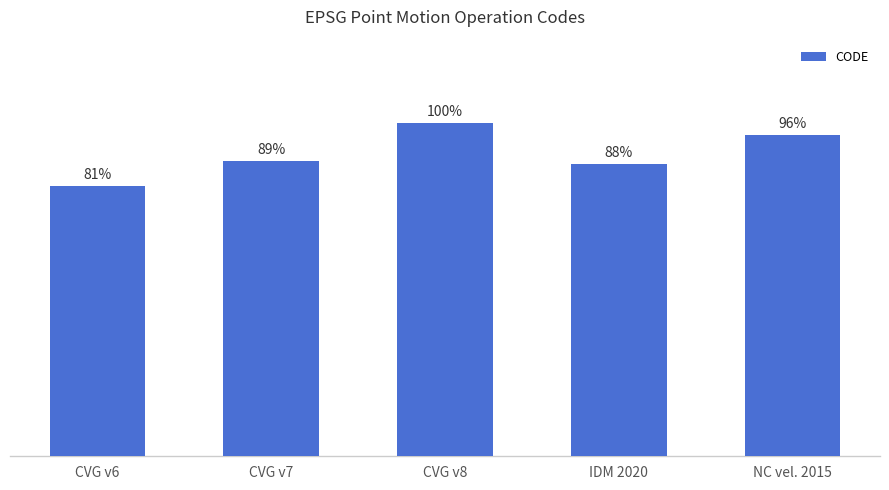

What is the label of the 4th bar from the left?

IDM 2020